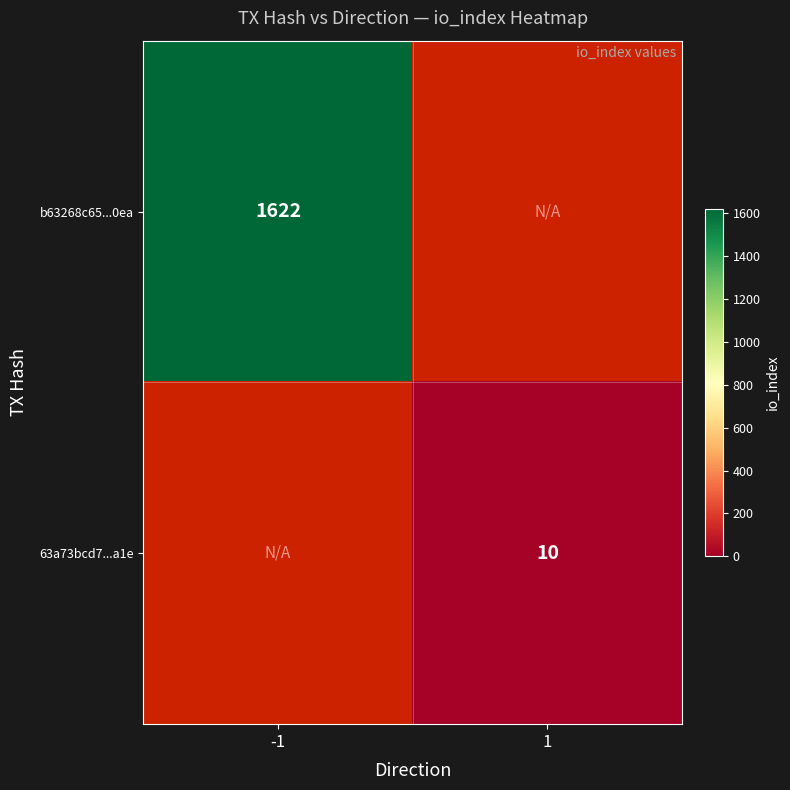

The 63a73bcd7...a1e series shows 16 at 1. True or false?

False